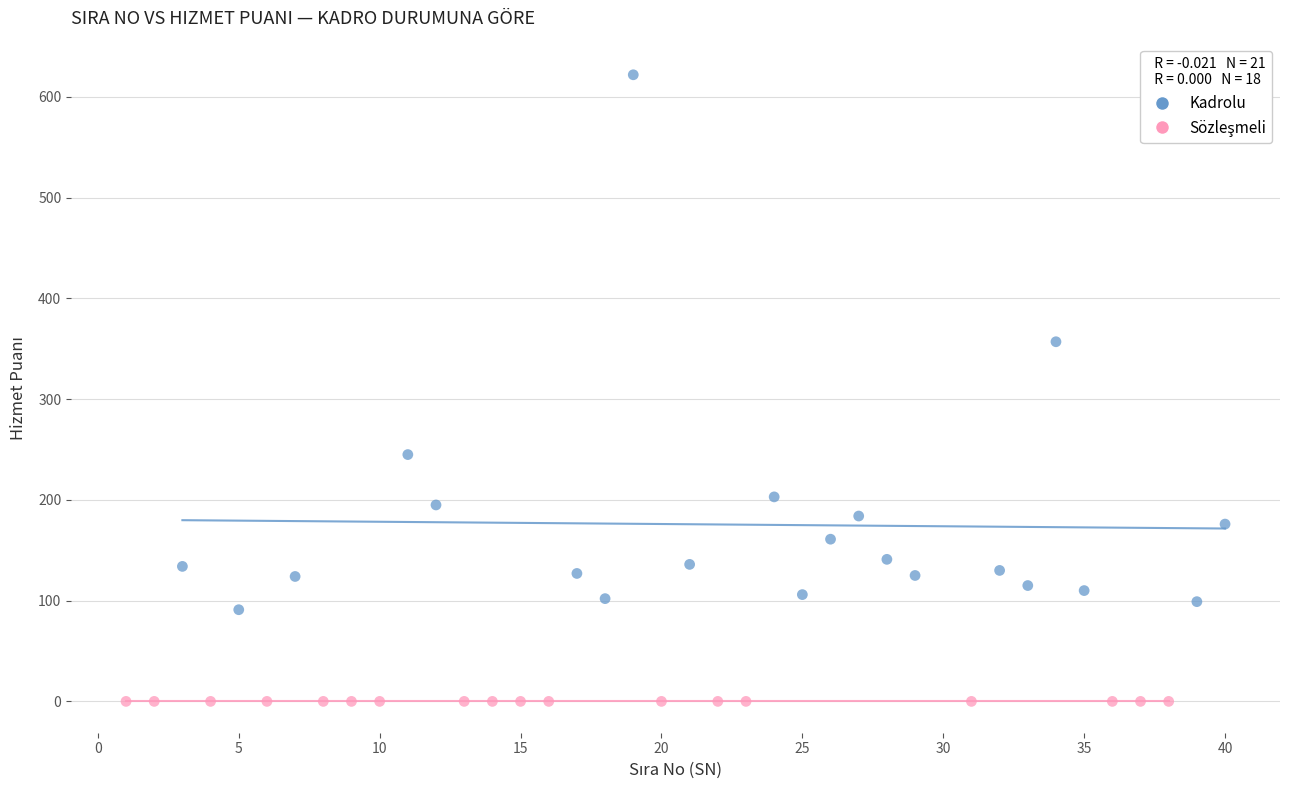

Which series reaches the maximum Y coordinate?

Kadrolu